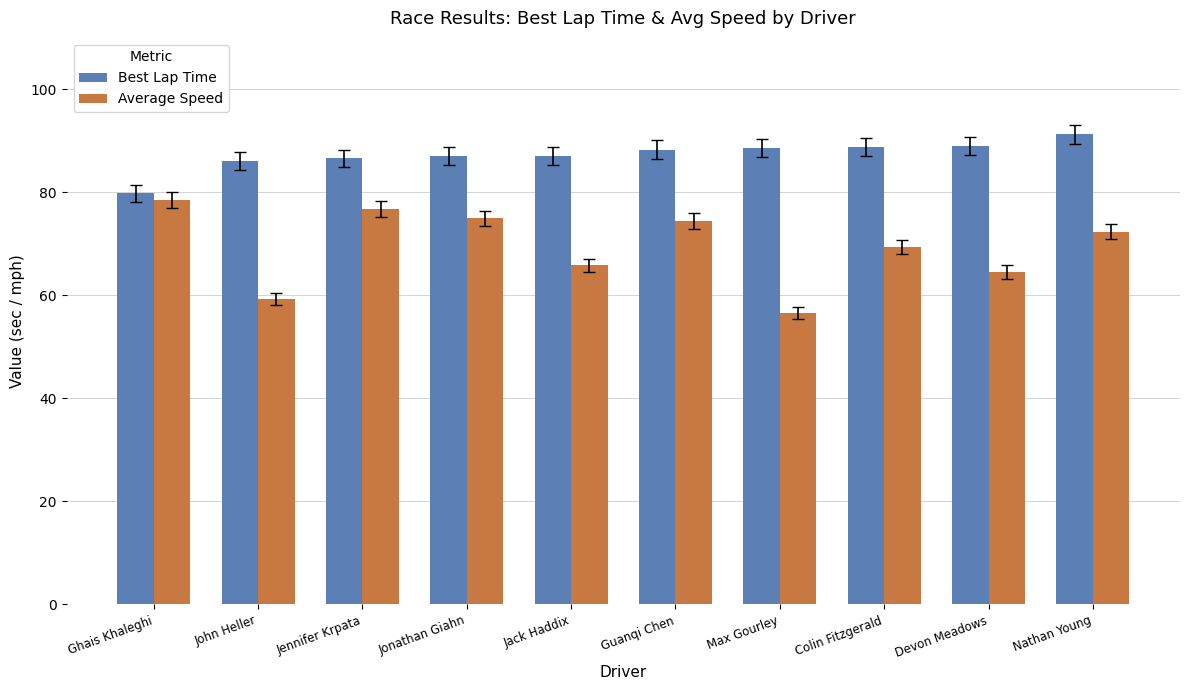

What is the total value across all series at Devon Meadows?

153.6